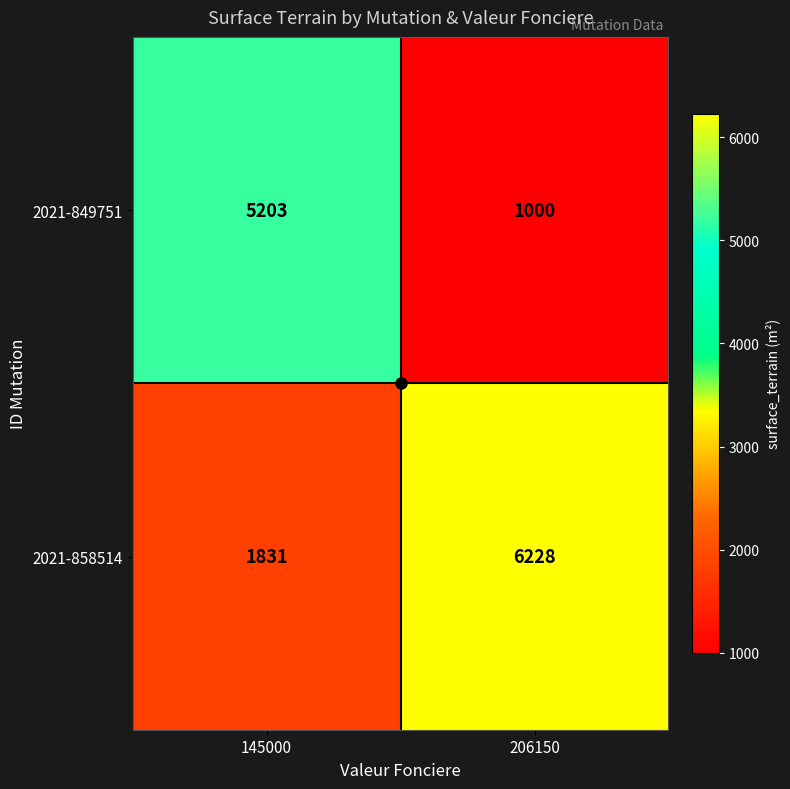

At 145000, list the series in order from smallest to largest.

2021-858514, 2021-849751